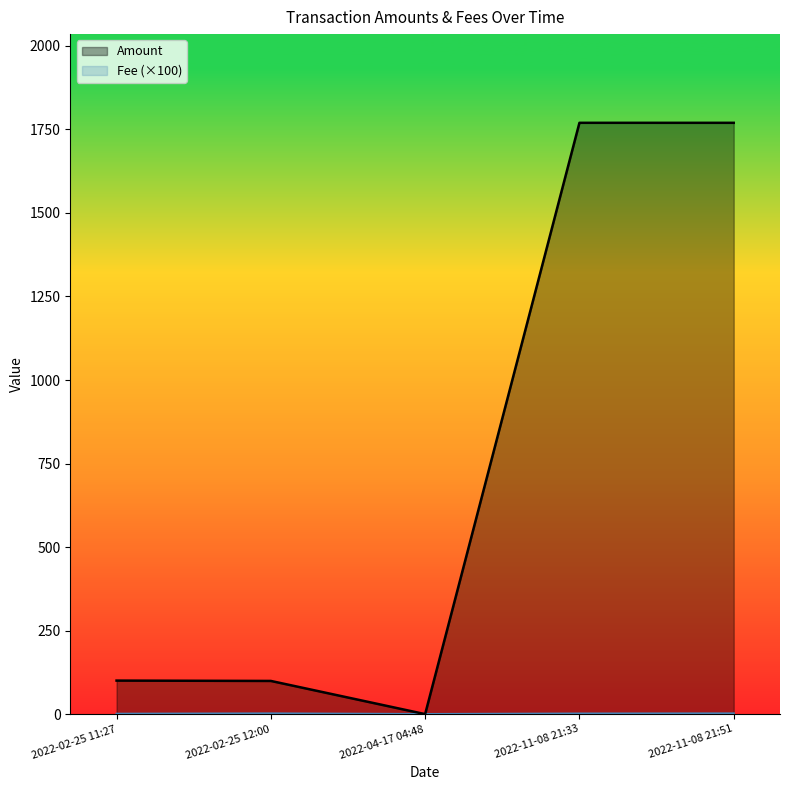

Is it true that Amount equals 1769.8 at 2022-11-08 21:33?

True